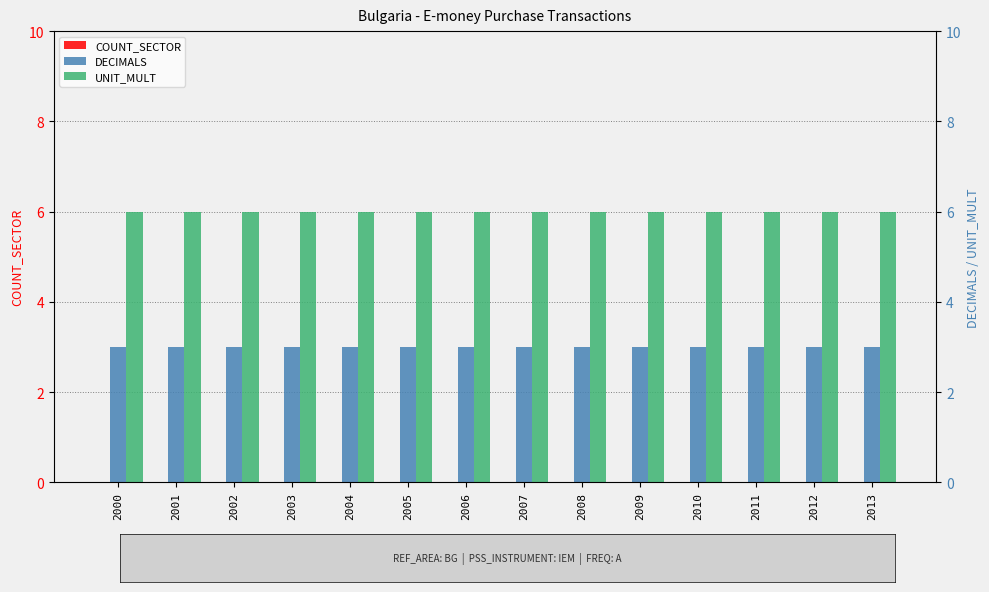

List the series in order of their overall mean, highest first.

UNIT_MULT, DECIMALS, COUNT_SECTOR